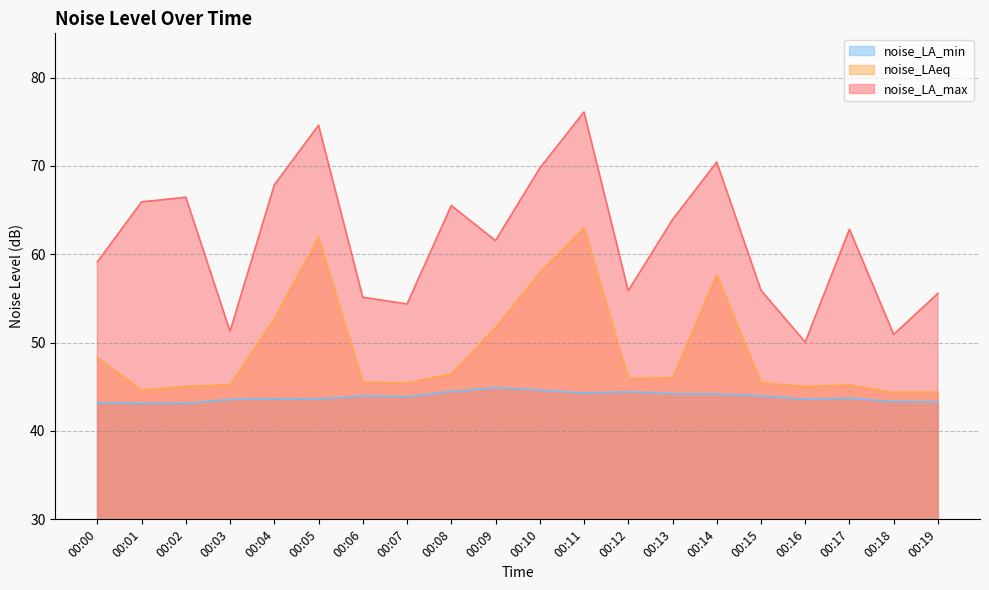

True or false: noise_LAeq and noise_LA_max cross at least once.

False